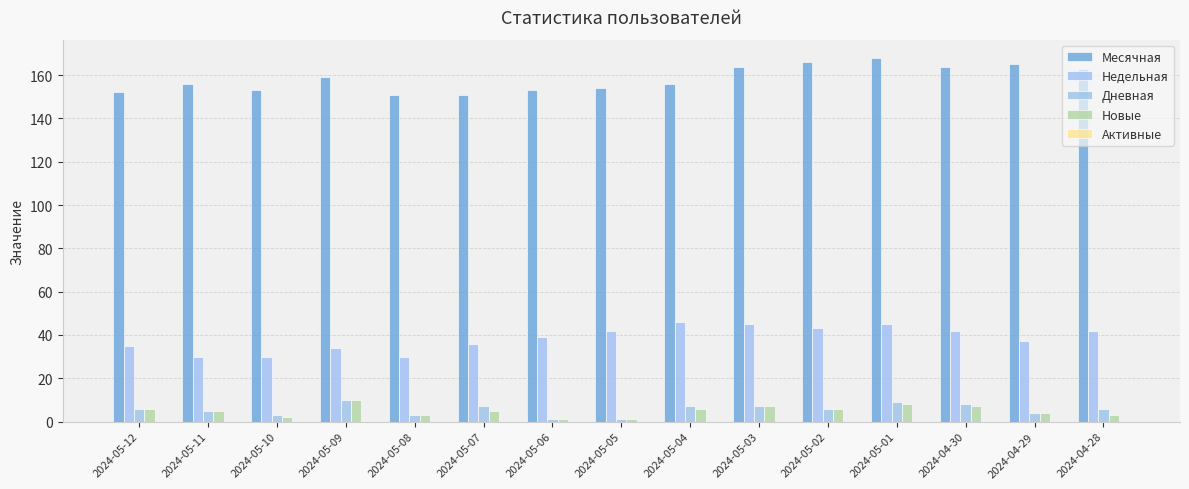

What is the label of the 14th bar from the right?

2024-05-11